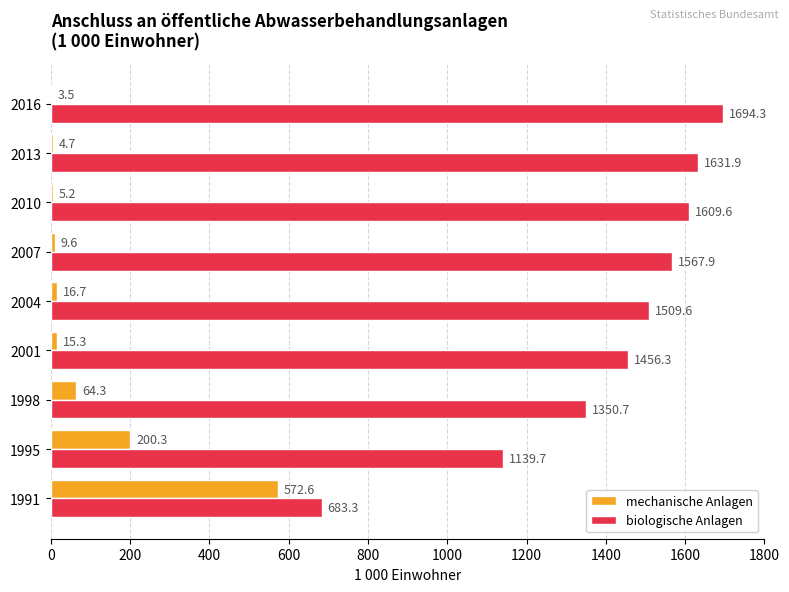

At which label is biologische Anlagen closest to 1188?

1995